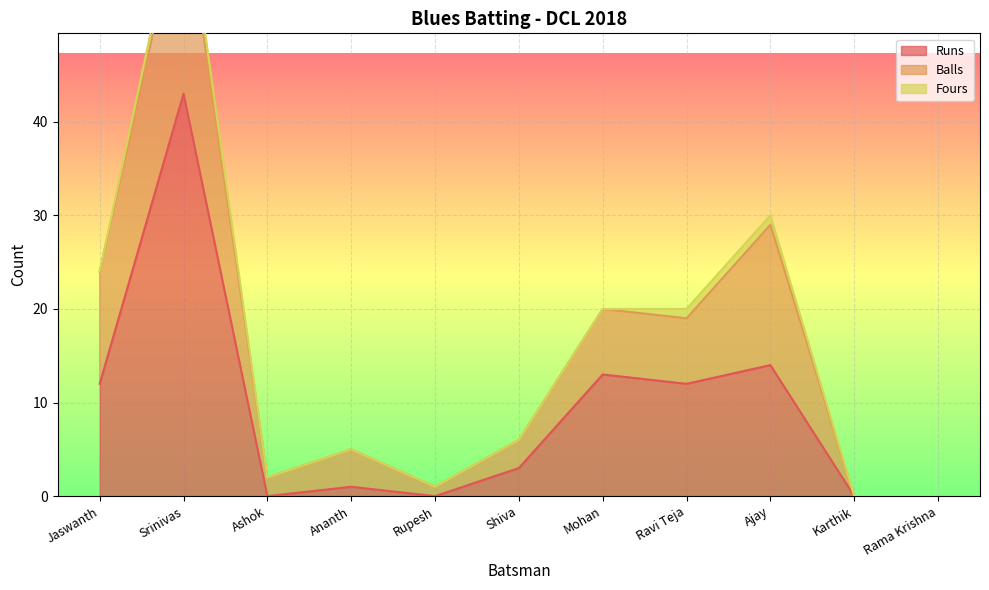

Is the value of Fours at Rupesh greater than the value of Balls at Jaswanth?

No